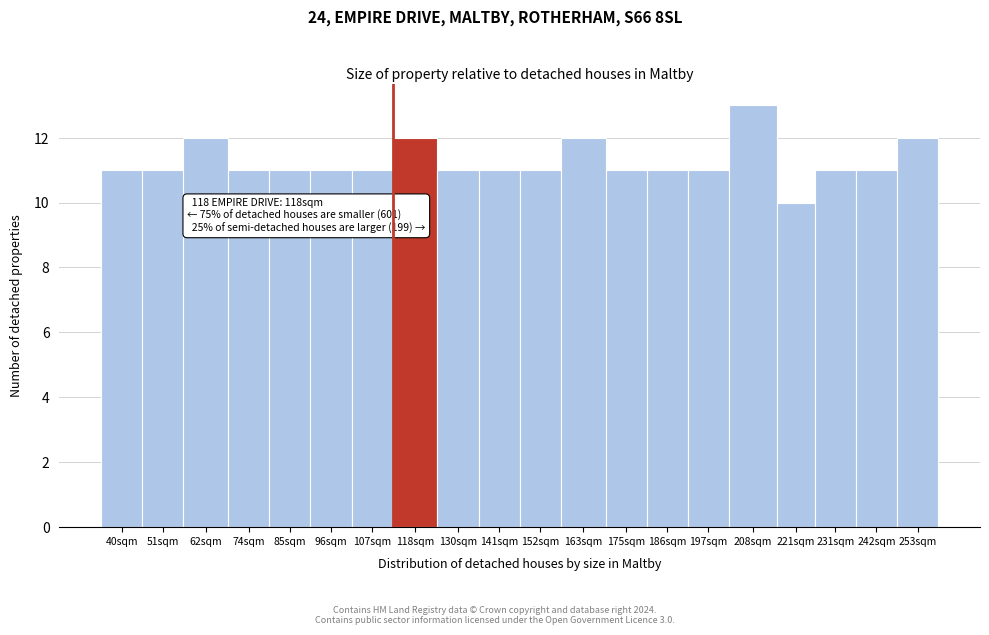

Reading left to right, transcribe all the data shown in this chart.

40sqm=11	51sqm=11	62sqm=12	74sqm=11	85sqm=11	96sqm=11	107sqm=11	118sqm=12	130sqm=11	141sqm=11	152sqm=11	163sqm=12	175sqm=11	186sqm=11	197sqm=11	208sqm=13	221sqm=10	231sqm=11	242sqm=11	253sqm=12